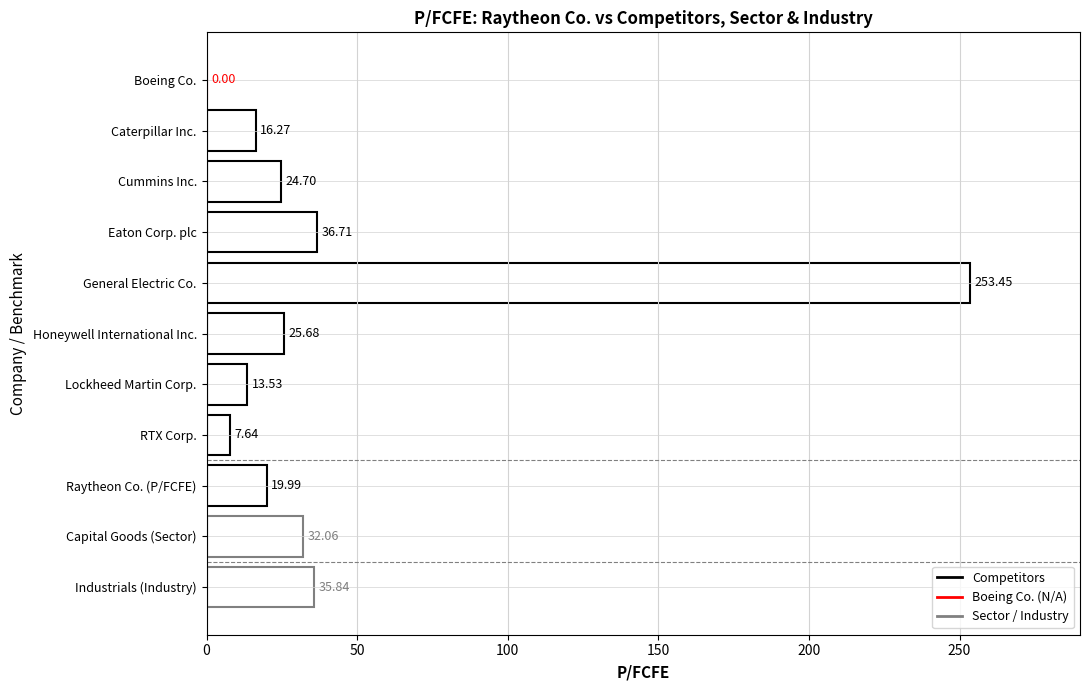

What is the change in value from Boeing Co. to Honeywell International Inc.?

+25.7